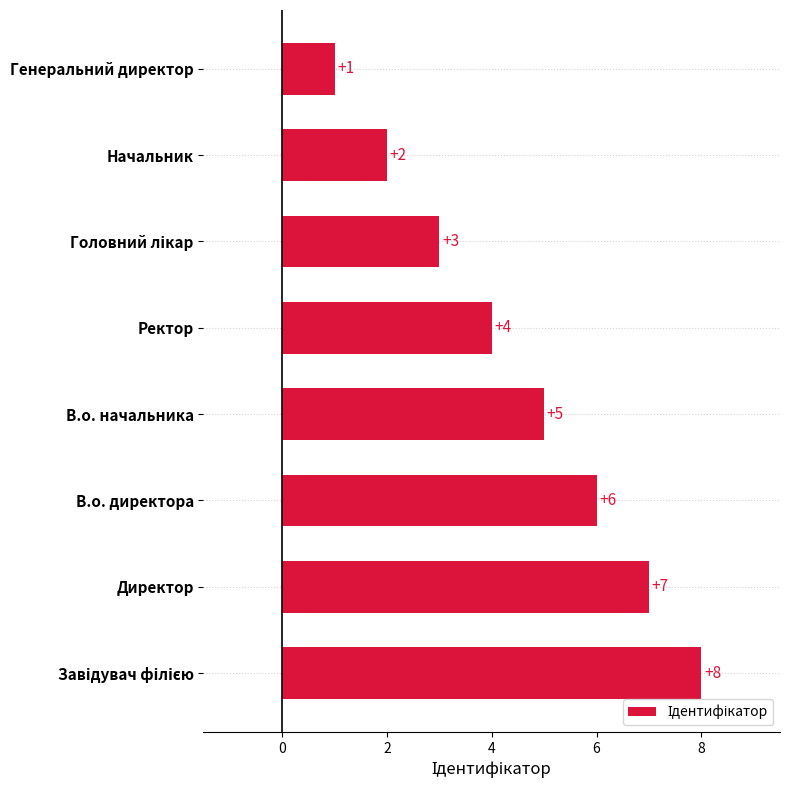

How many categories are shown in the chart?

8